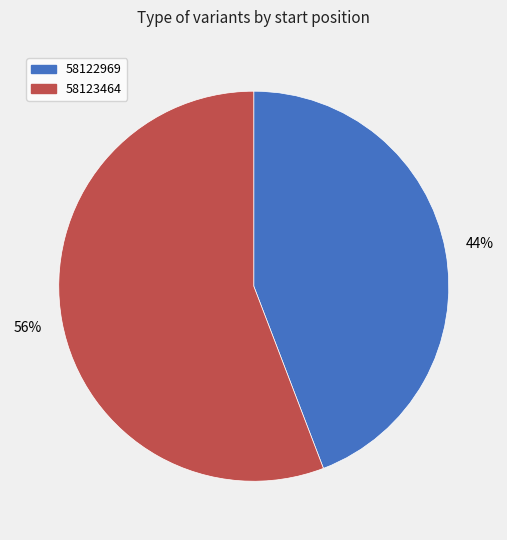

Which has a higher value, 58123464 or 58122969?

58123464